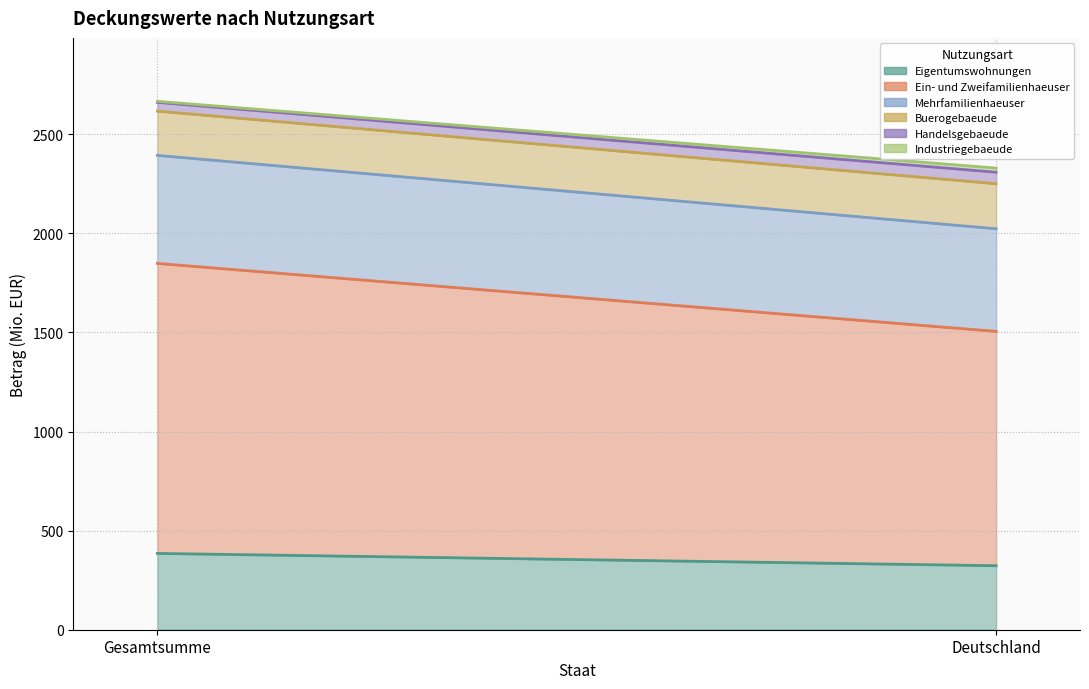

Rank the series by their maximum value, from lowest to highest.

Industriegebaeude, Handelsgebaeude, Buerogebaeude, Eigentumswohnungen, Mehrfamilienhaeuser, Ein- und Zweifamilienhaeuser